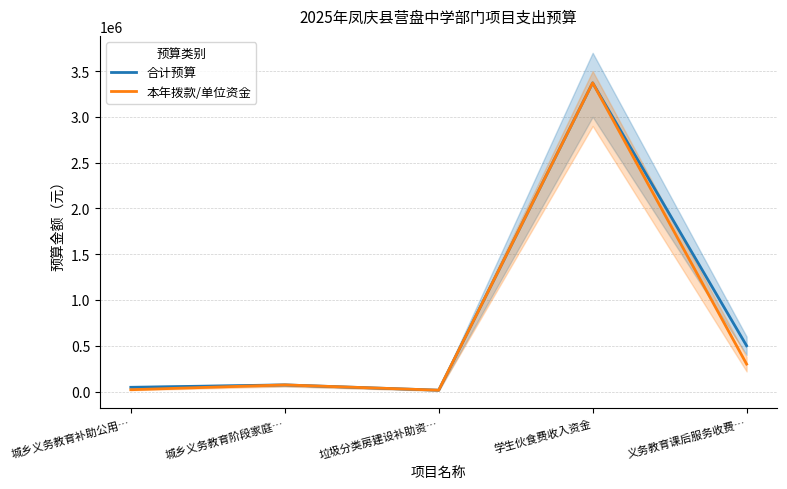

Count the number of categories in the chart.

5